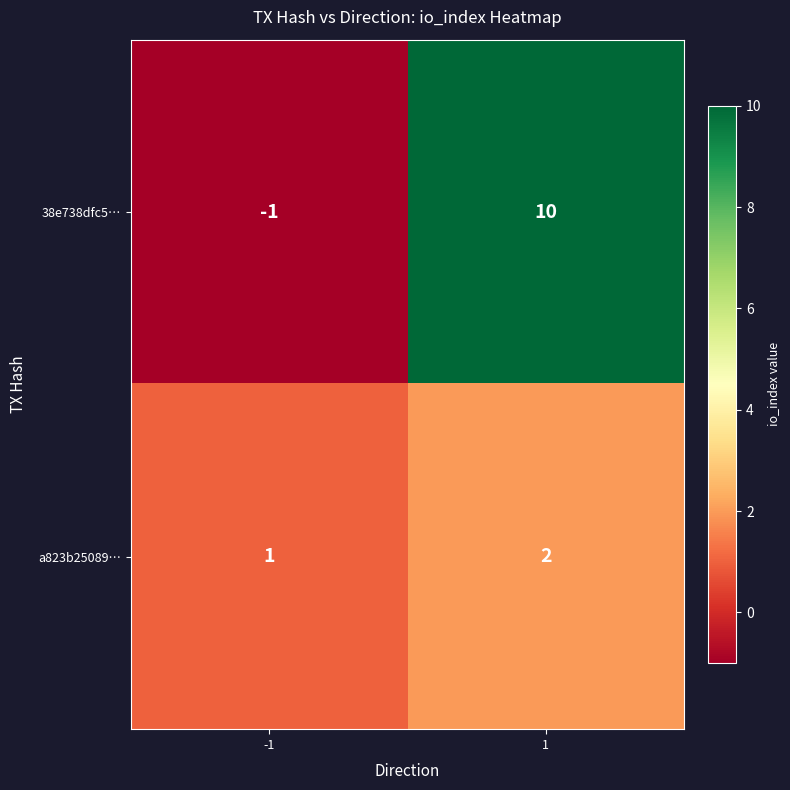

Is the value of 38e738dfc5… at 1 greater than the value of a823b25089… at 1?

Yes